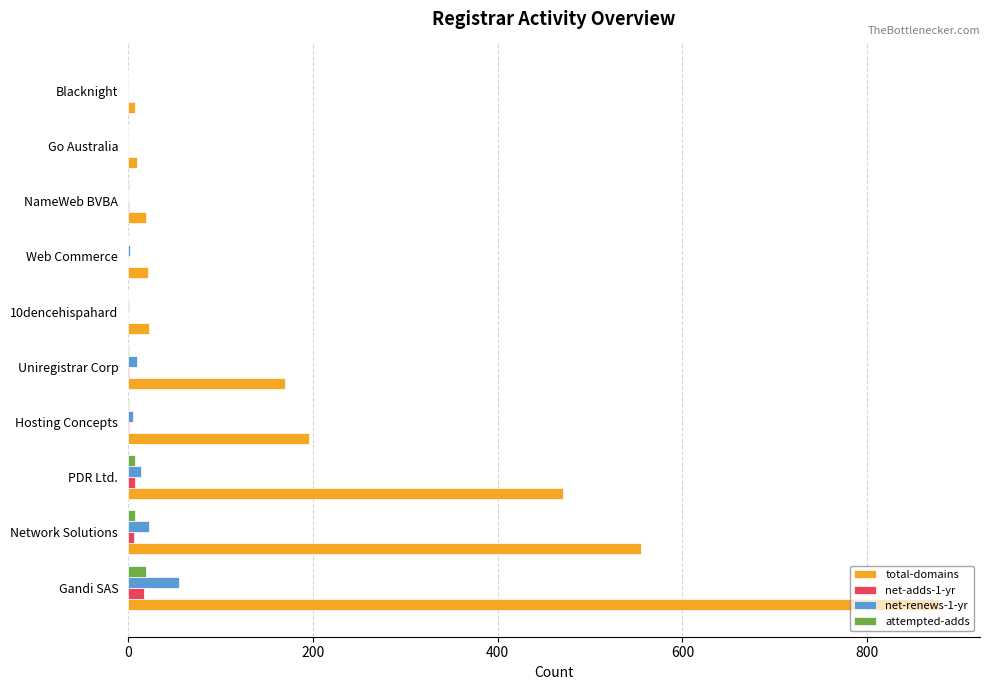

Between PDR Ltd. and 10dencehispahard, which series saw the biggest shift?

total-domains